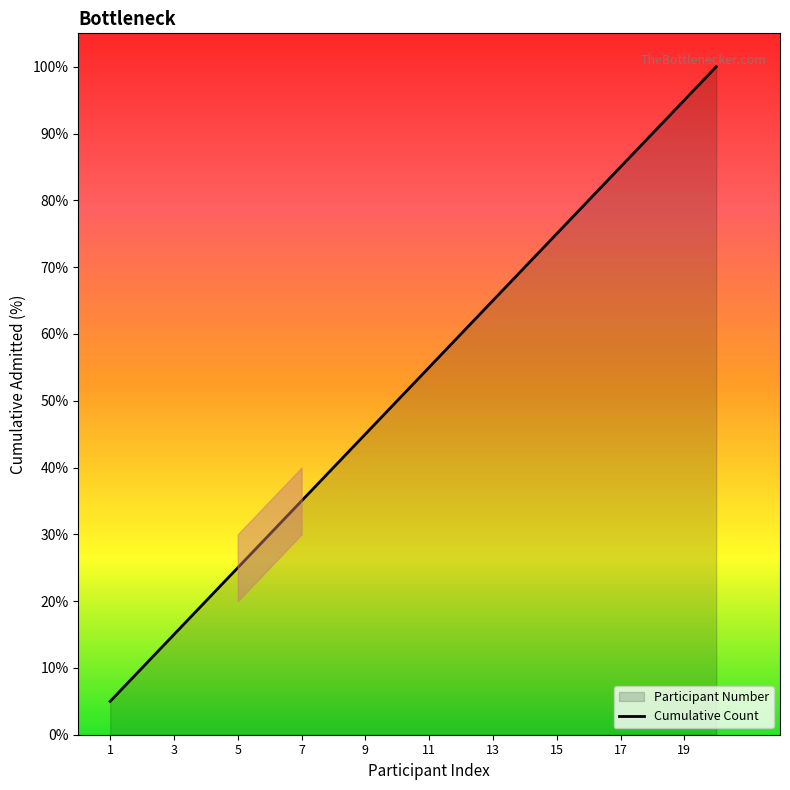

What is the greatest value displayed?

100.0